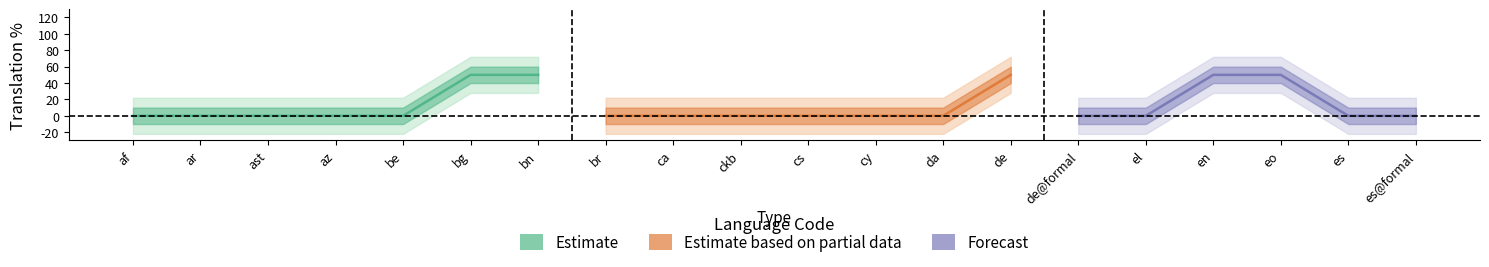

At which label is translated closest to 0?

af